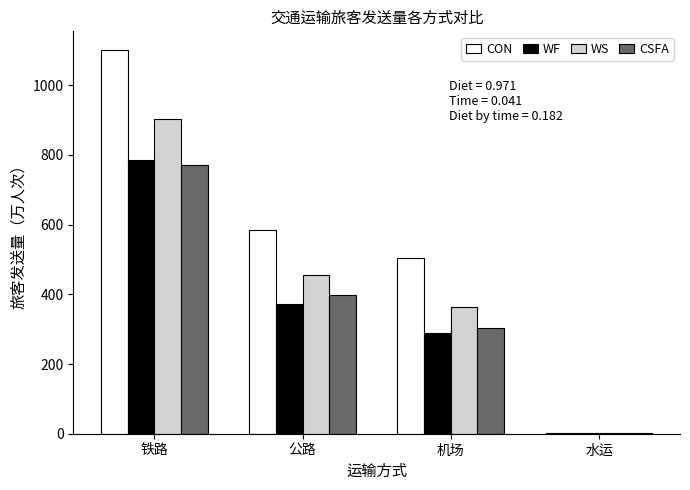

What is the total value across all series at 机场?

1462.7